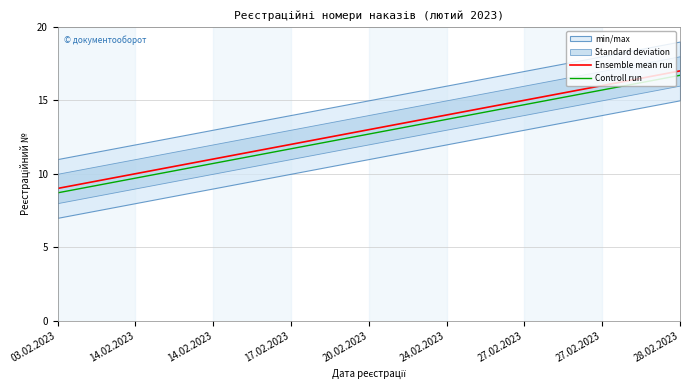

At which category is the sum across all series the highest?

28.02.2023